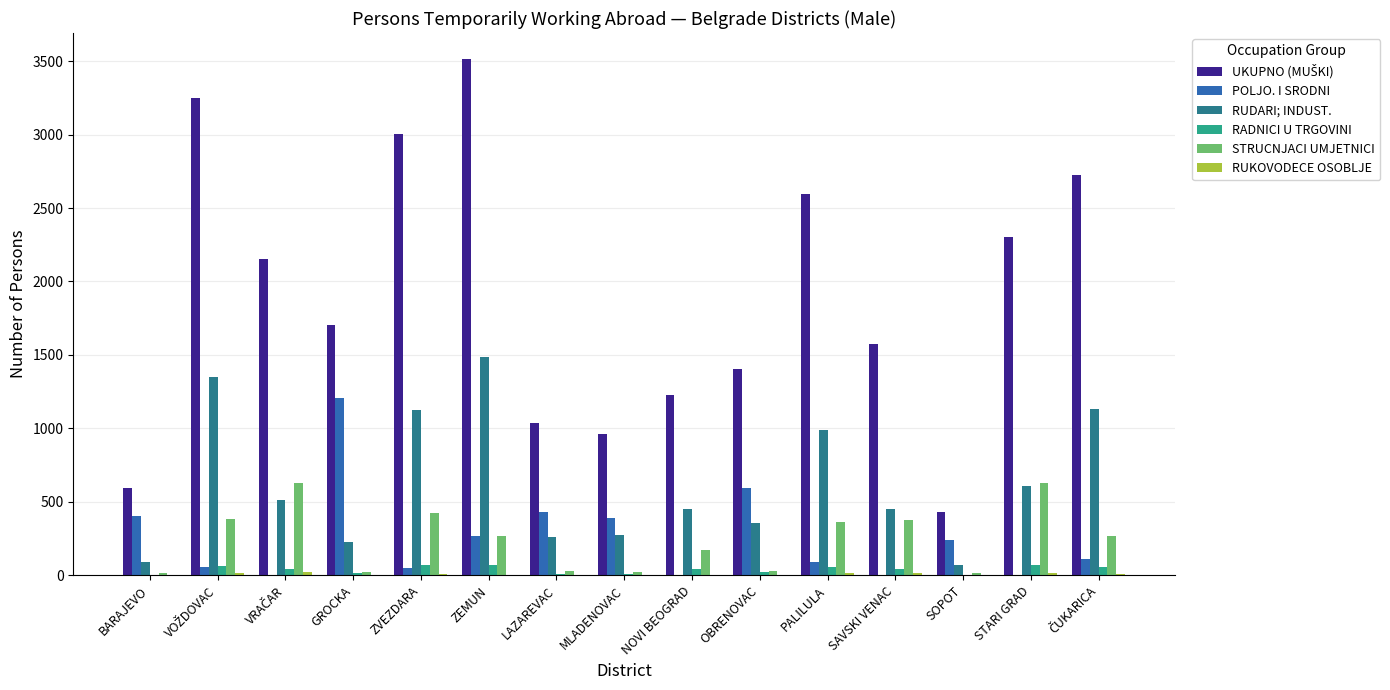

How many groups of bars are there?

15